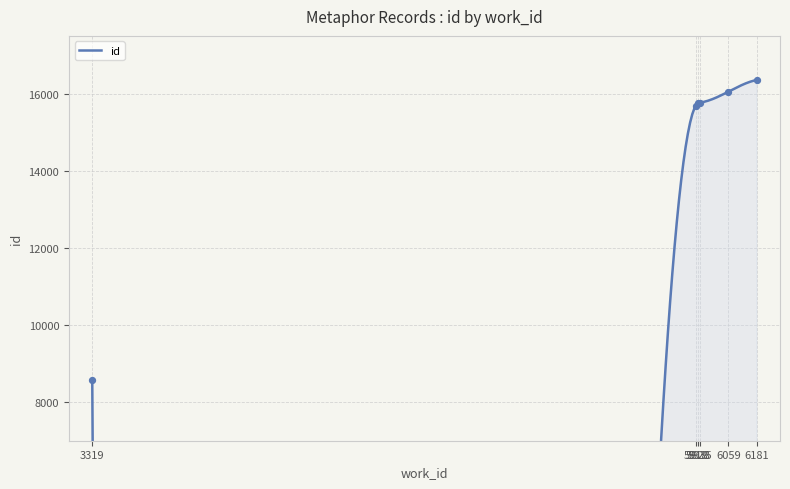

What is the change in value from 3319 to 6181?

+7772